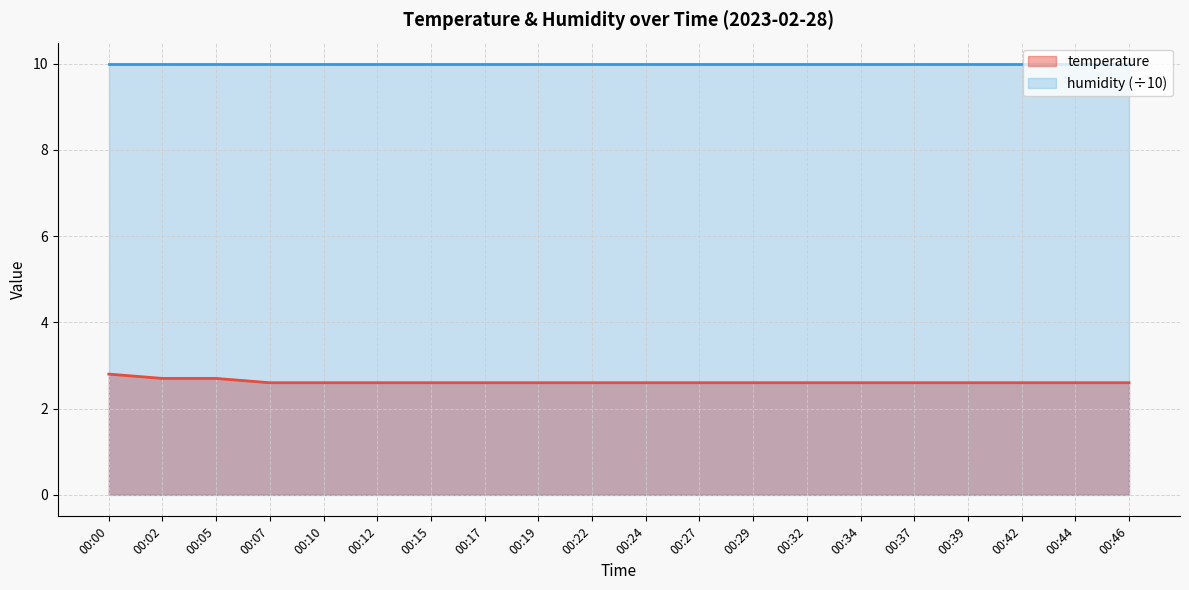

True or false: the data has more than 1 interior local peaks.

False